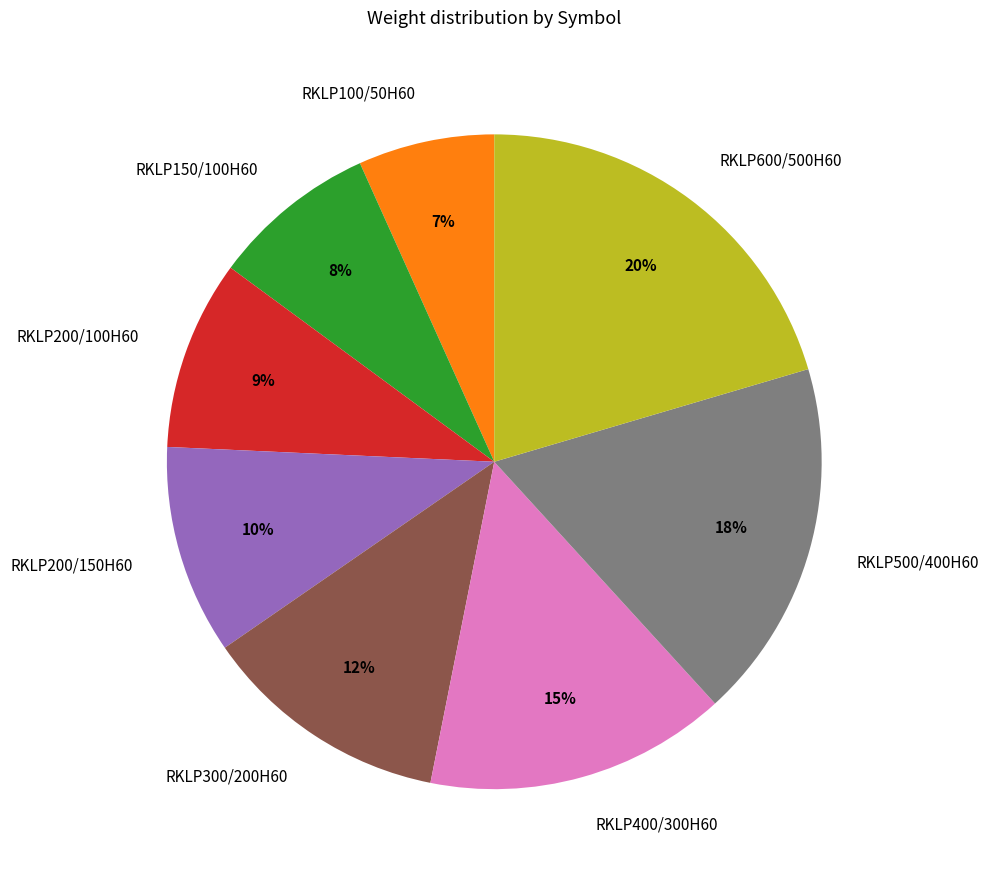

Rank the categories by value from highest to lowest.

RKLP600/500H60, RKLP500/400H60, RKLP400/300H60, RKLP300/200H60, RKLP200/150H60, RKLP200/100H60, RKLP150/100H60, RKLP100/50H60